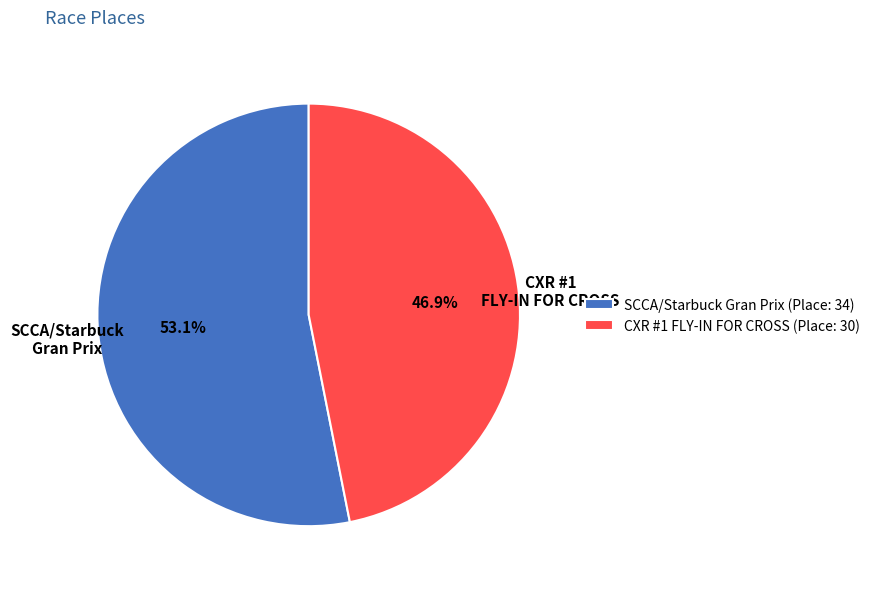

Count the number of slices in the pie.

2